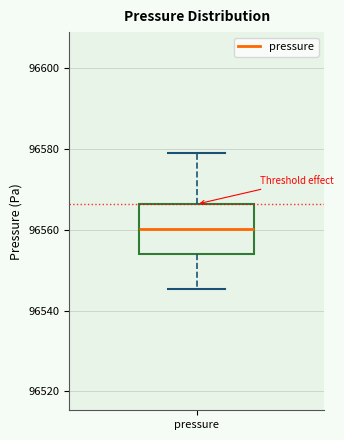

Transcribe this box plot: give where the median line is, the range the box spans, and where the two whiskers end, as read against the y-axis. The values are not printed on the chart, so give them approximately, as read against the axis.

median 96560, box 96554 to 96566, whiskers 96546 to 96578